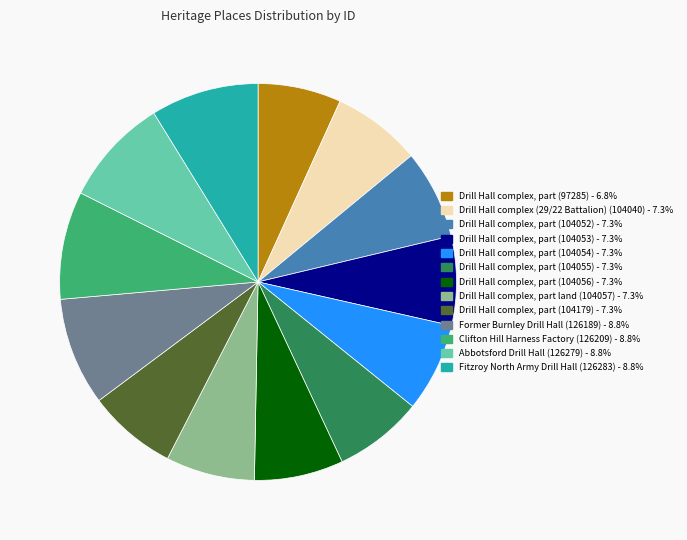

True or false: Drill Hall complex, part (104052) accounts for 7% of the total.

True